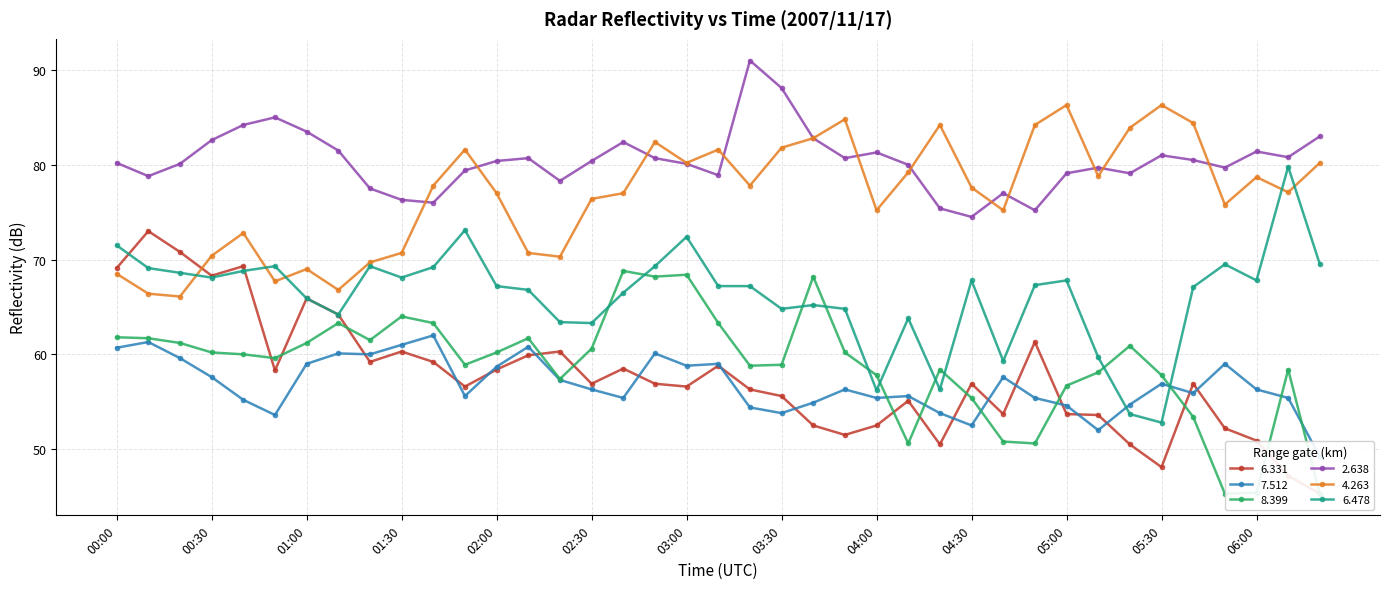

How many data points in   4.263 are less than 77?

16